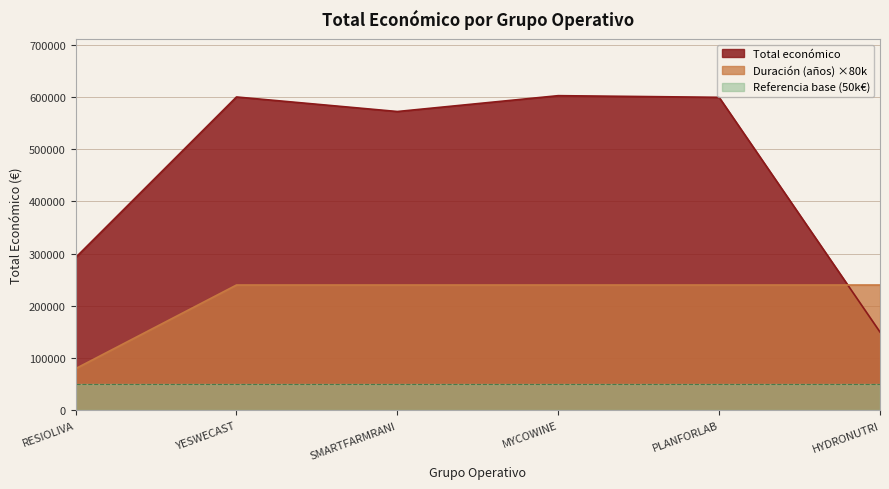

Does the chart display data point markers on the line(s)?

No